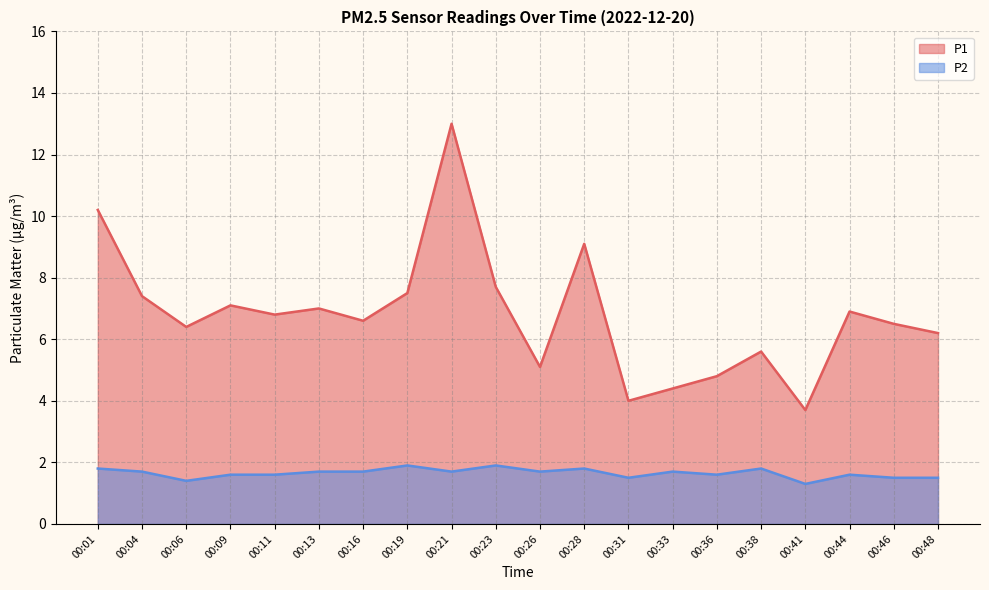

Does the chart display data point markers on the line(s)?

No